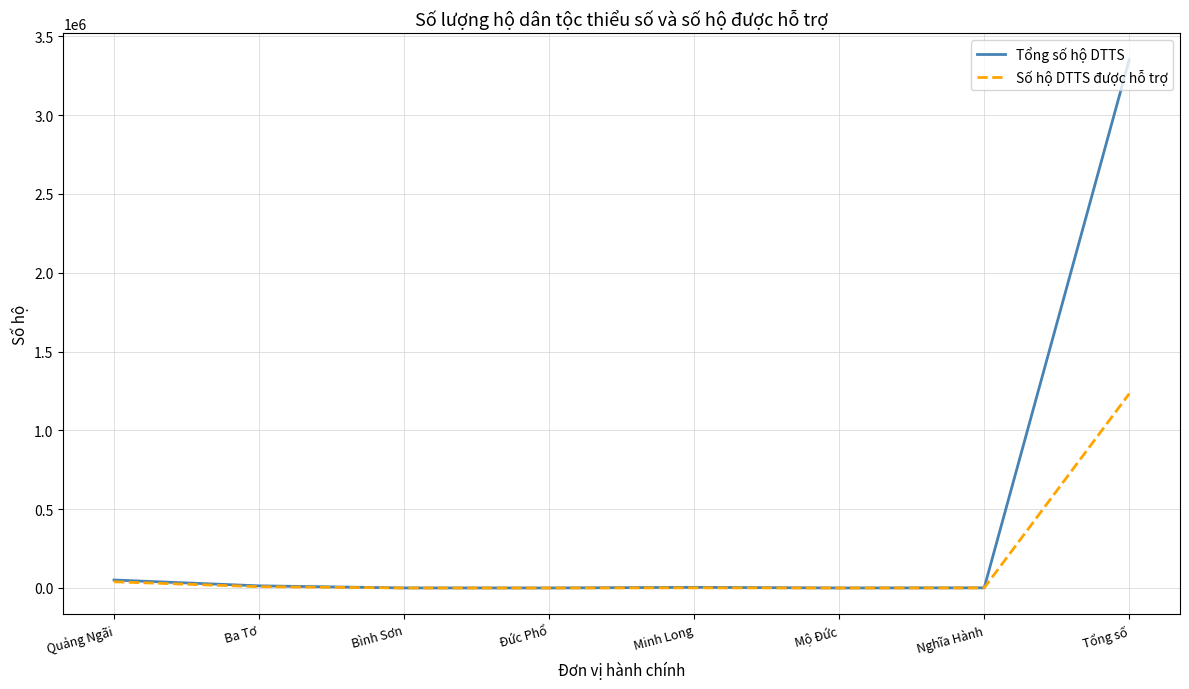

The value of Số hộ DTTS được hỗ trợ at Tổng số is 1232466. True or false?

True